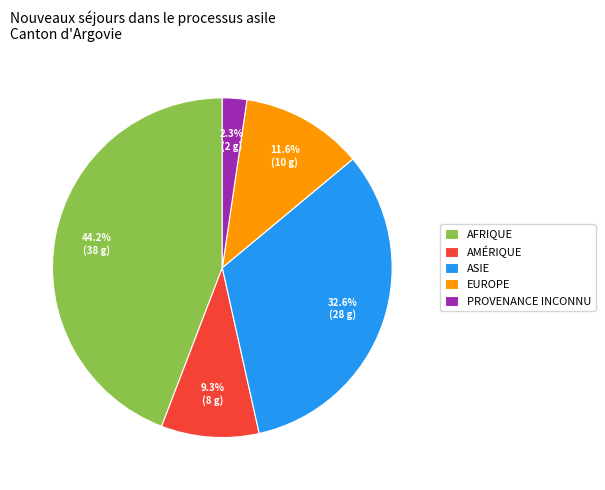

How many segments does this pie chart have?

5